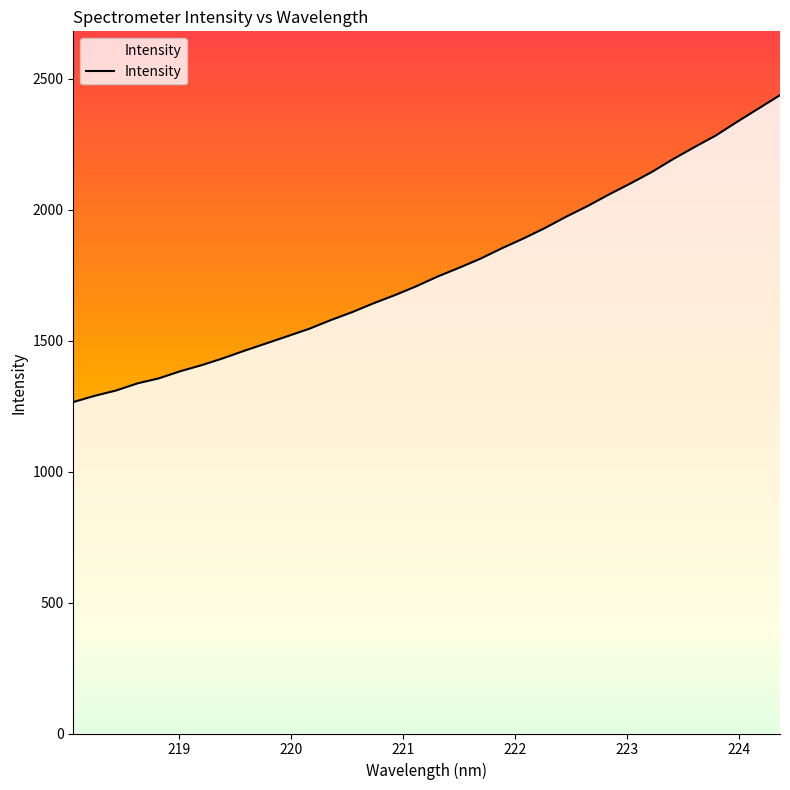

What is the maximum value shown in the chart?

2437.8